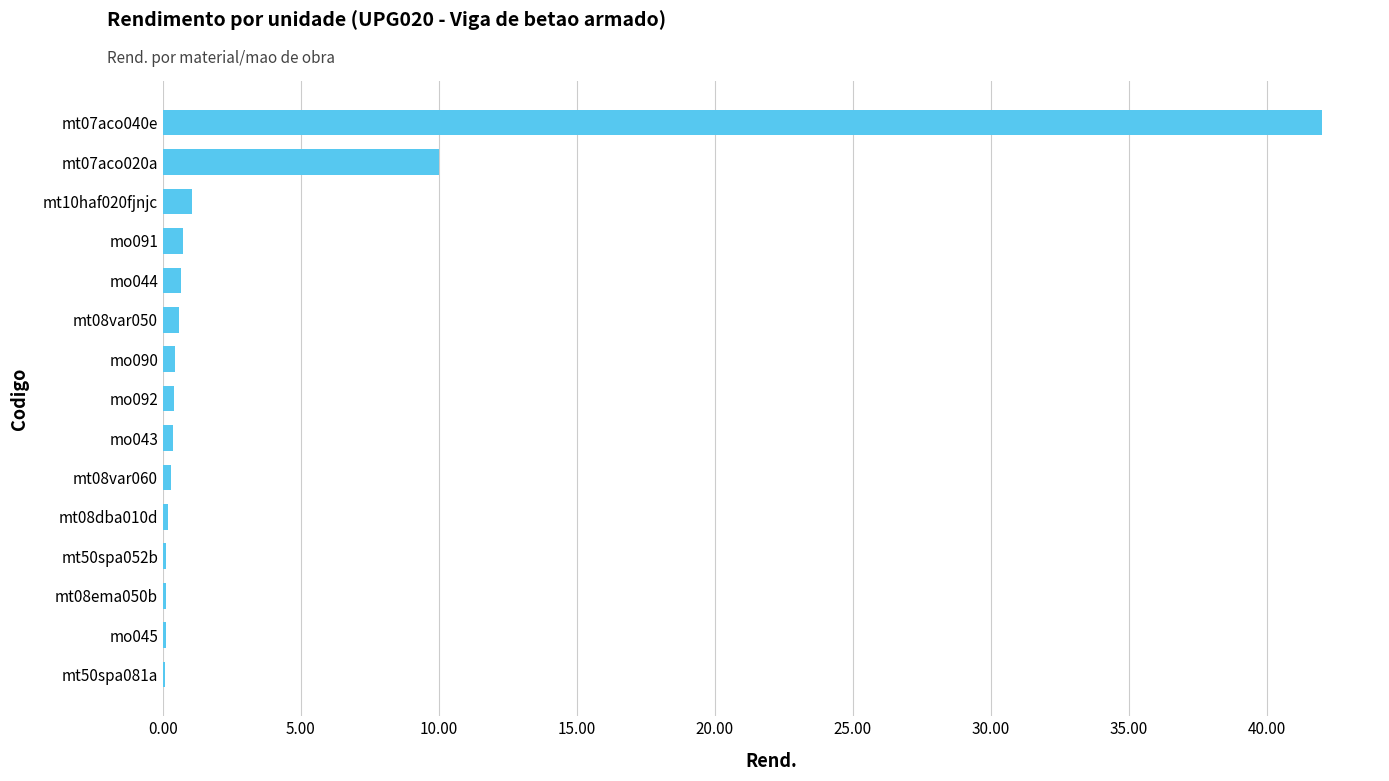

True or false: the data shows 10.0 at mt07aco020a.

True